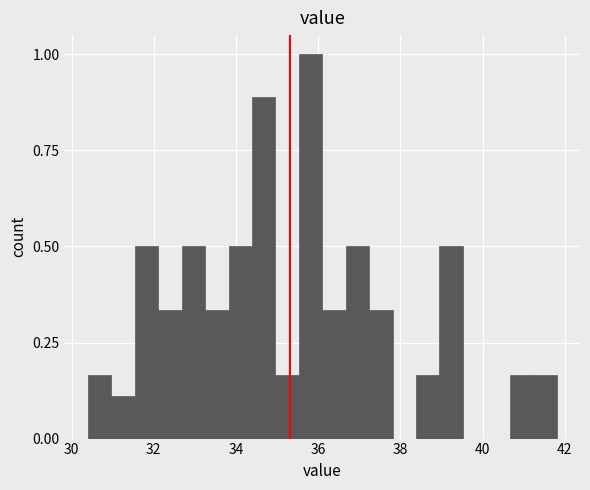

Read against the x-axis, roughly where is the centre of the tallest bar?

35.8